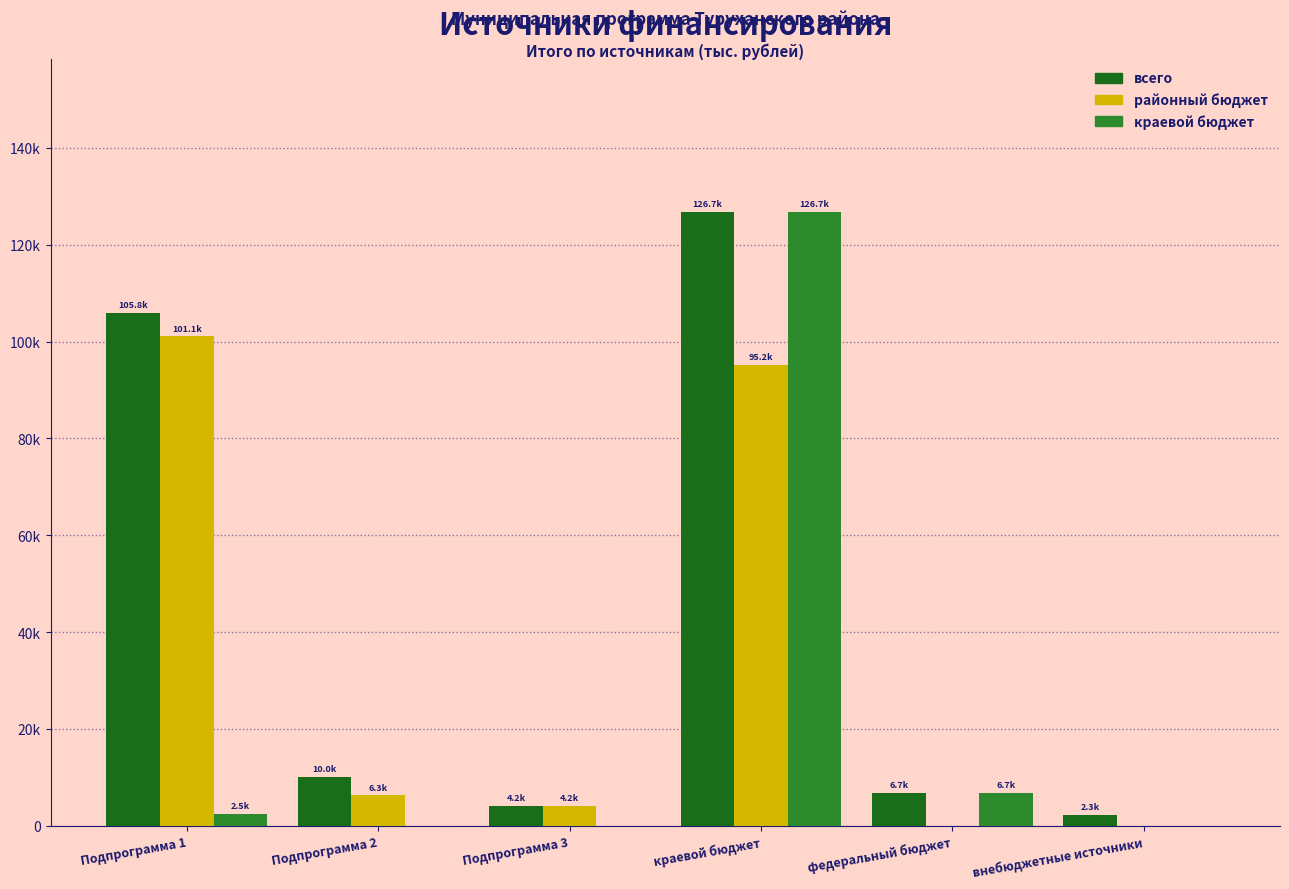

At which label does всего first exceed 10025?

Подпрограмма 1